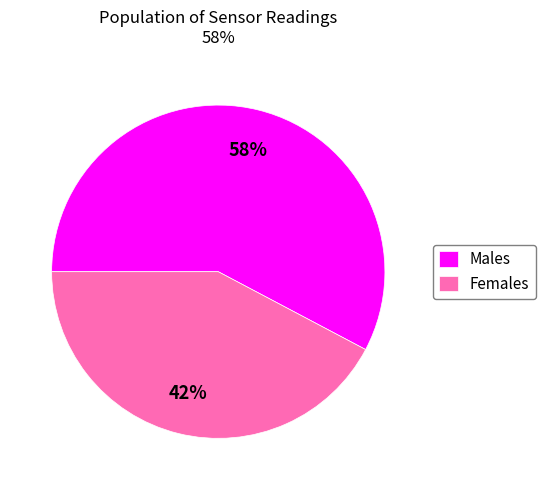

How many segments does this pie chart have?

2